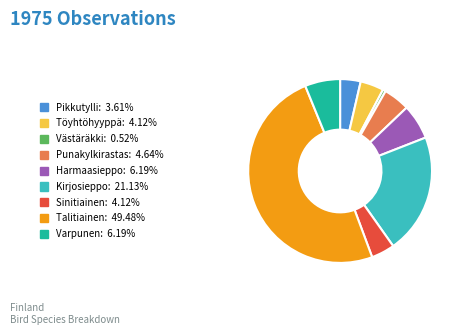

Do Kirjosieppo and Pikkutylli together represent more than half of the pie?

No